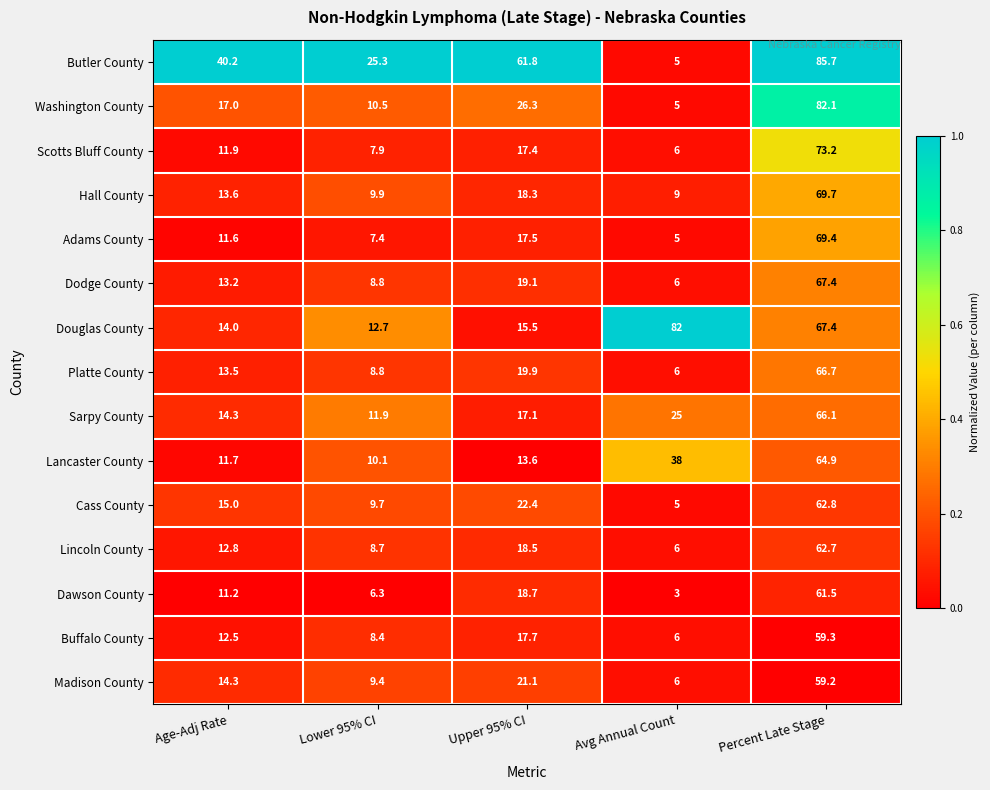

Which label corresponds to the largest value in the chart?

Percent Late Stage